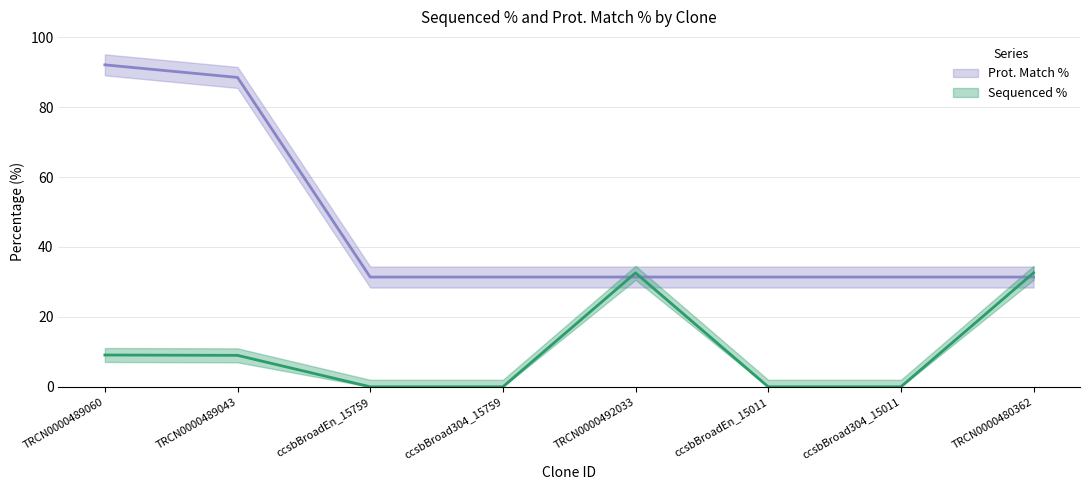

What is the difference between the Sequenced % values at TRCN0000480362 and TRCN0000489060?

23.5